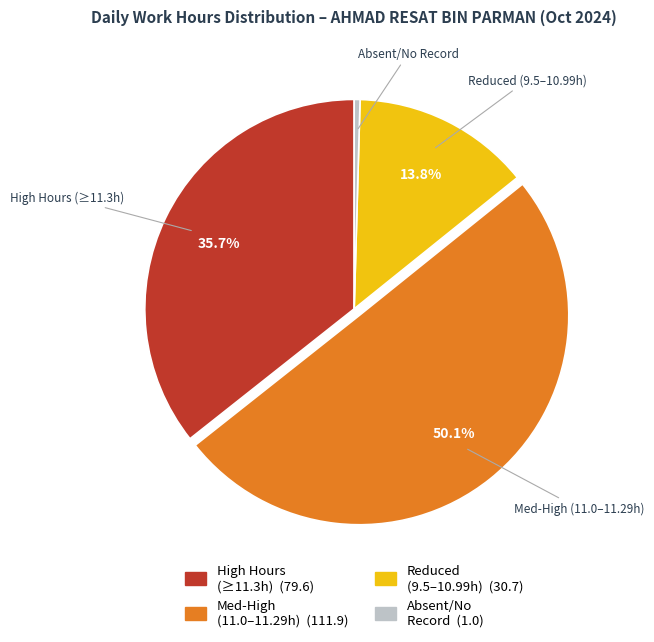

How many slices are in this pie chart?

4